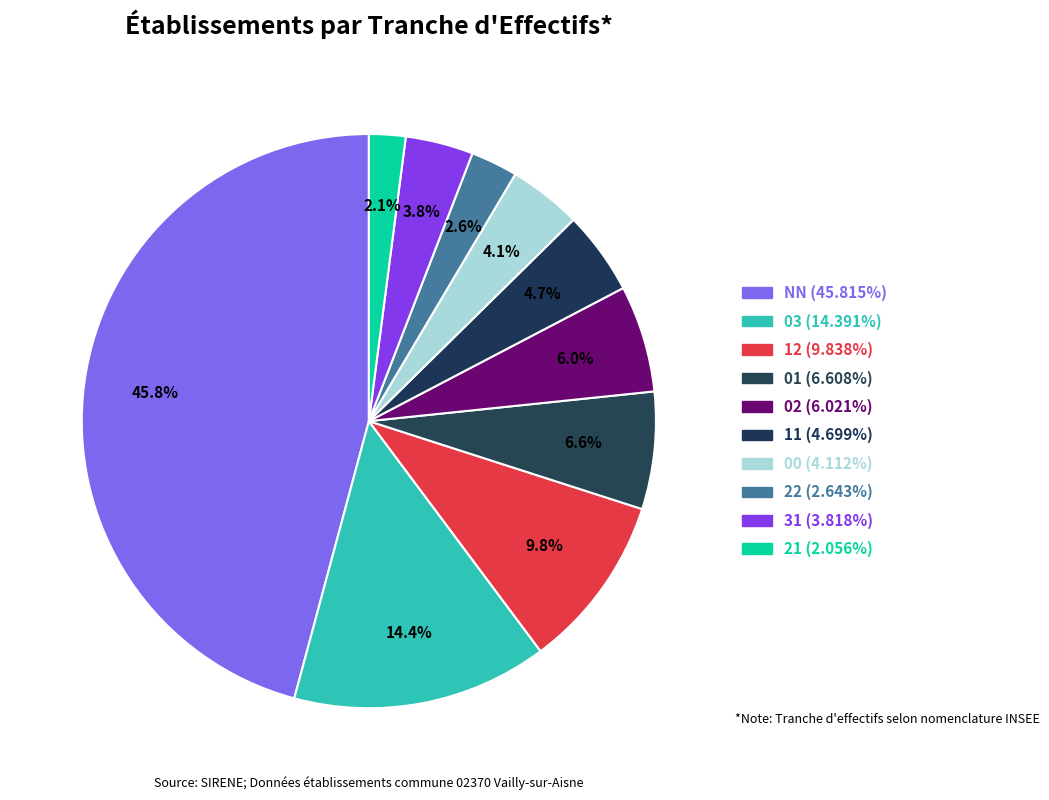

To the nearest percent, what is the difference between the largest and smallest slice percentages?

44%